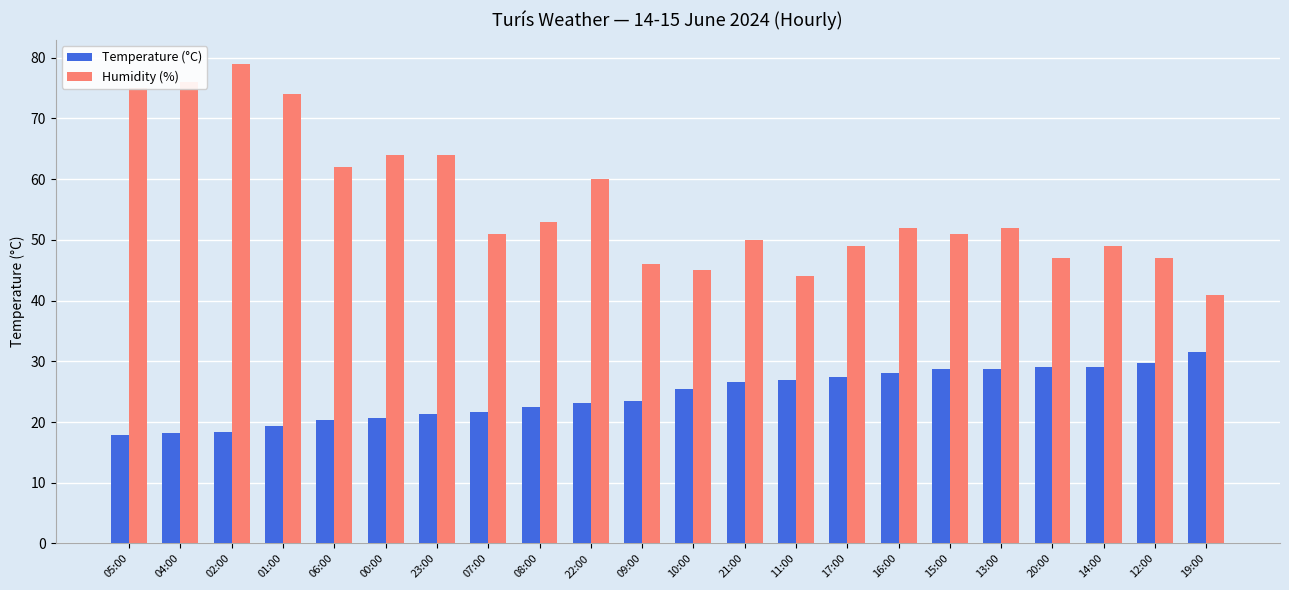

True or false: Humidity (%) has a value of 60.0 at 22:00.

True